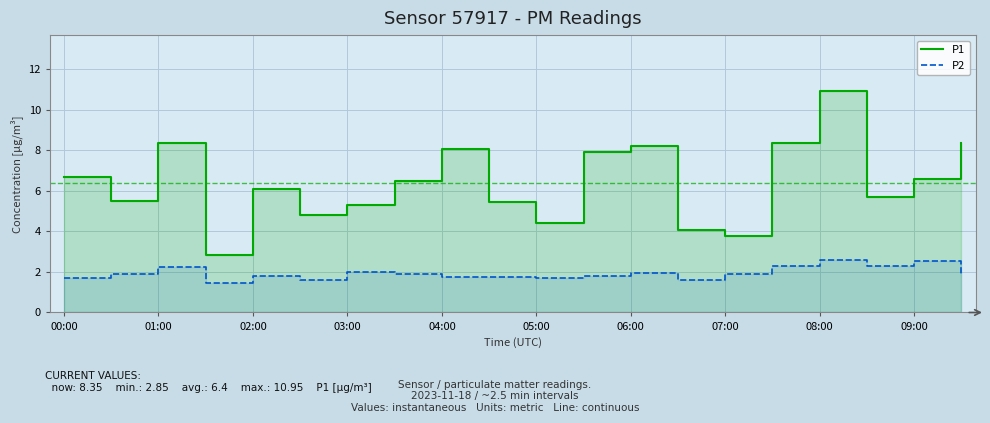

Reading left to right, list all the values displayed in this chart.

P1: 6.7	5.5	8.3	2.9	6.1	4.8	5.3	6.5	8.1	5.4	4.4	7.9	8.2	4.1	3.8	8.3	10.9	5.7	6.6	8.3
P2: 1.7	1.9	2.2	1.5	1.8	1.6	2.0	1.9	1.8	1.8	1.7	1.8	1.9	1.6	1.9	2.3	2.6	2.3	2.5	1.9